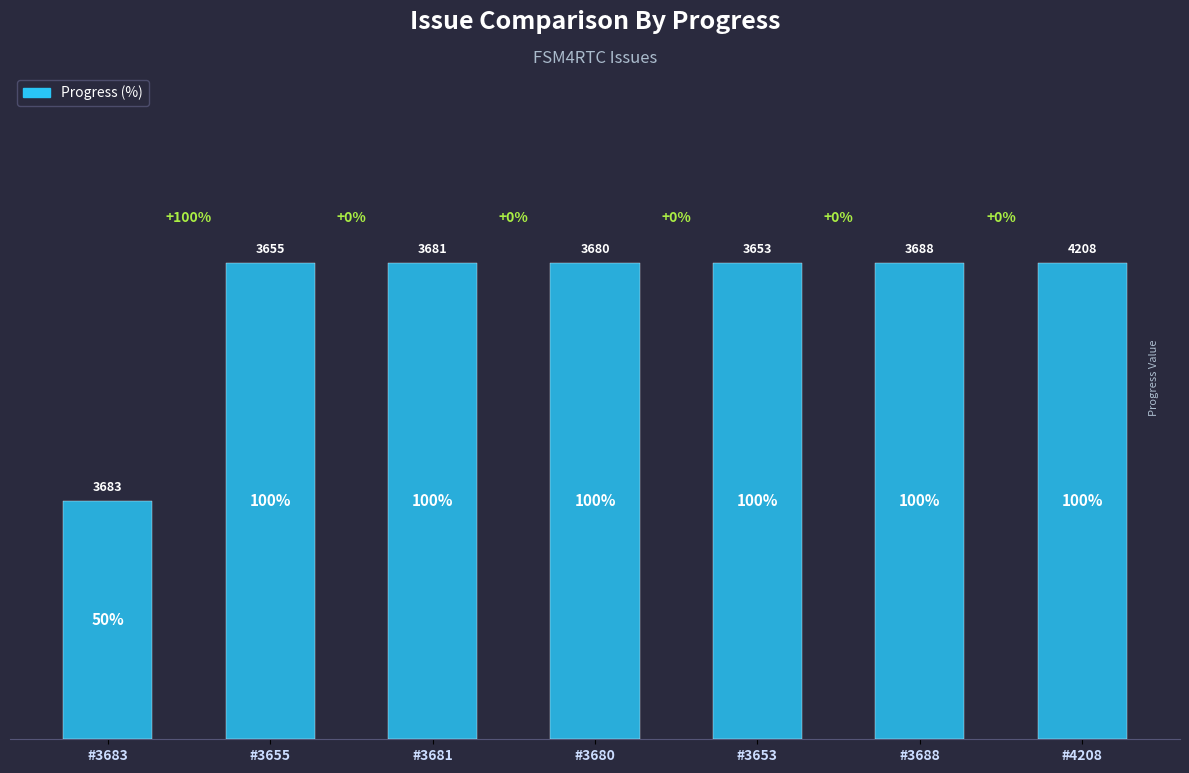

How many bars are there in total?

7